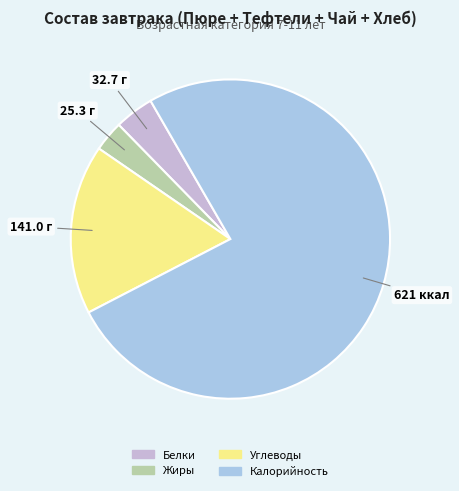

Which has a higher value, Белки or Калорийность?

Калорийность